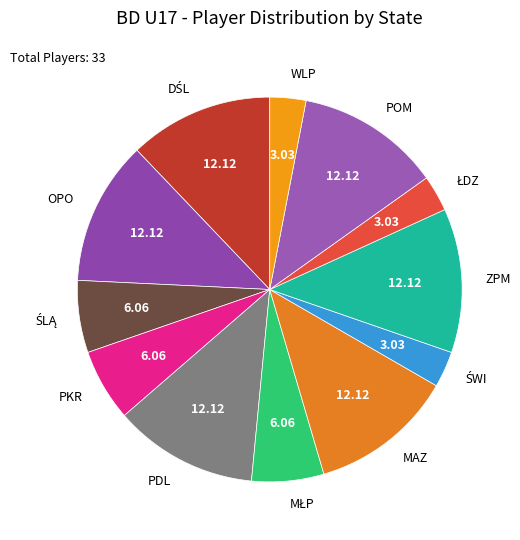

Does MAZ represent more than half of the total?

No